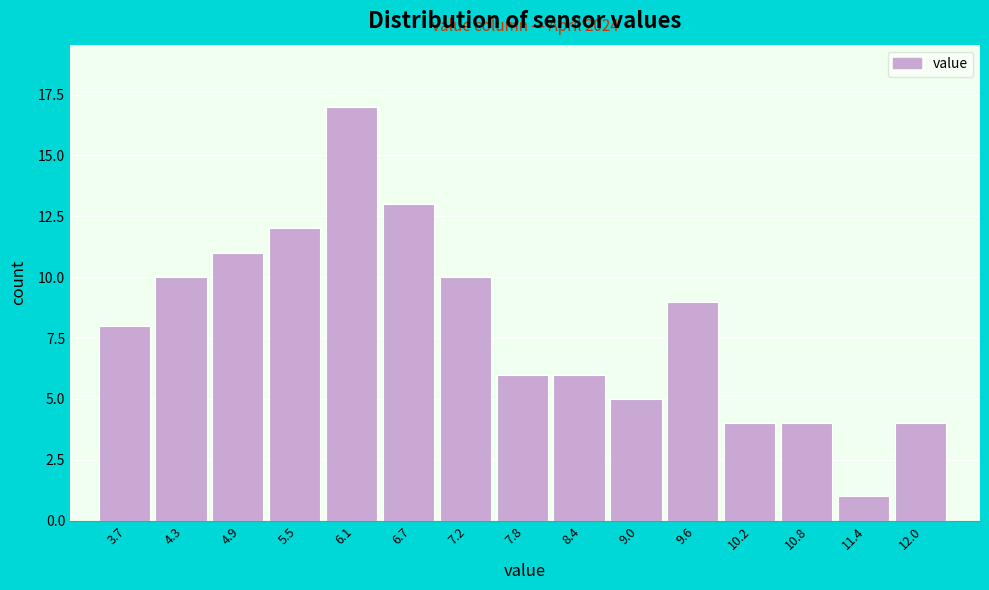

Over which range of the x-axis is the bar tallest?

5.8 to 6.4